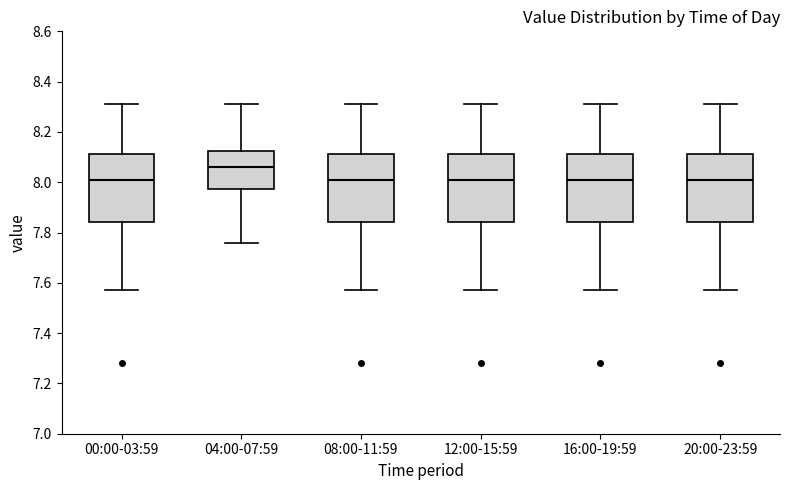

Where is the upper edge of the box for 08:00-11:59 on the y-axis? The values are not printed on the chart, so give them approximately, as read against the axis.

8.12